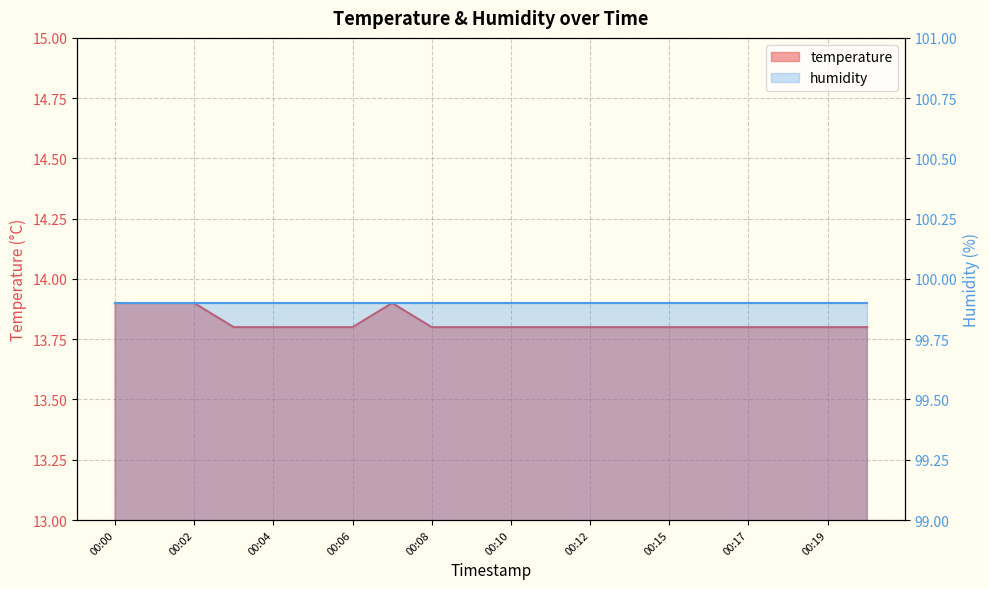

Reading left to right, extract all data points from this chart.

00:00=13.9	00:01=13.9	00:02=13.9	00:03=13.8	00:04=13.8	00:05=13.8	00:06=13.8	00:07=13.9	00:08=13.8	00:09=13.8	00:10=13.8	00:11=13.8	00:12=13.8	00:14=13.8	00:15=13.8	00:16=13.8	00:17=13.8	00:18=13.8	00:19=13.8	00:20=13.8